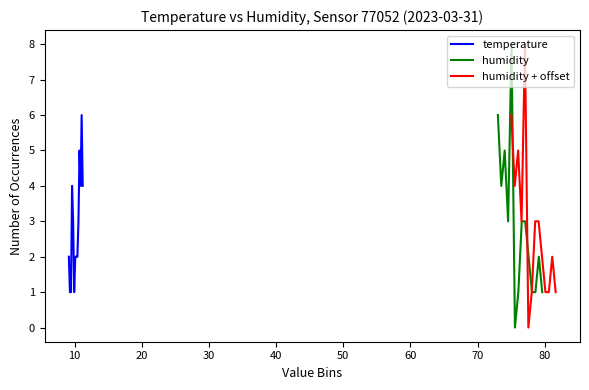

Count the temperature values in the range 2 to 4.

9